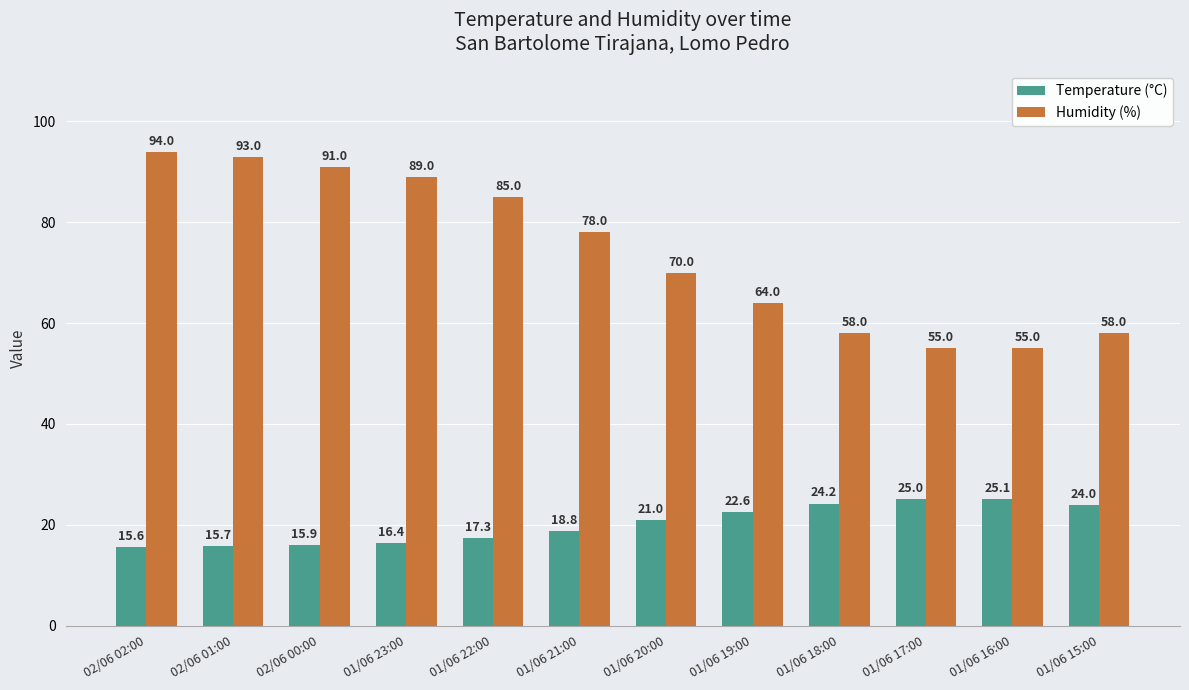

Count the number of data series in this chart.

2